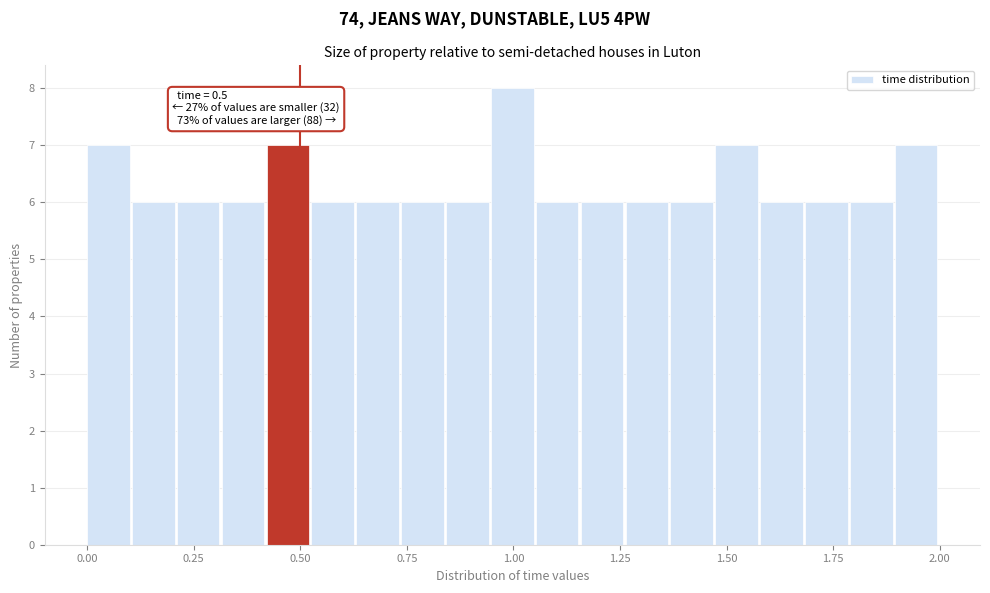

Around what value on the x-axis is the tallest bar? Give the approximate position of its centre, as read against the axis.

1.00